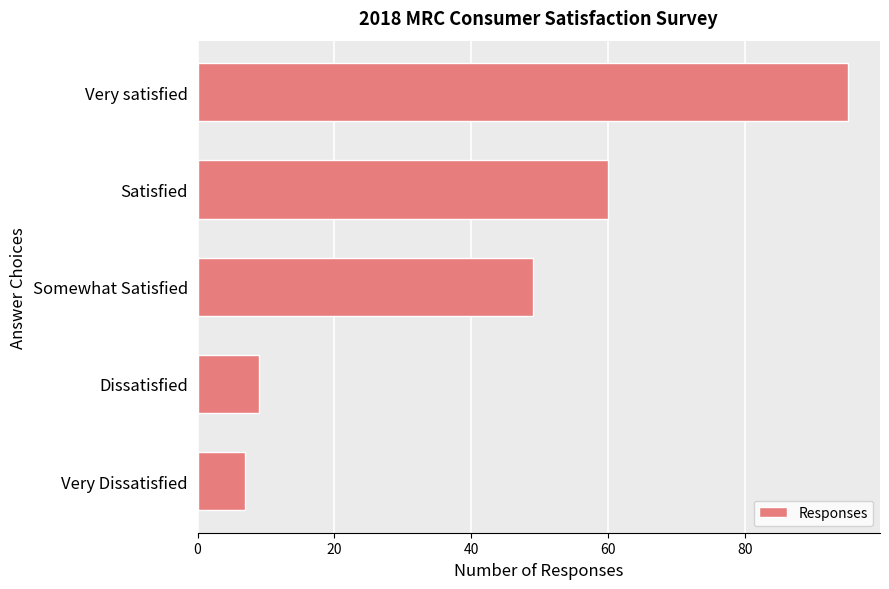

What is the approximate value at Somewhat Satisfied?

49